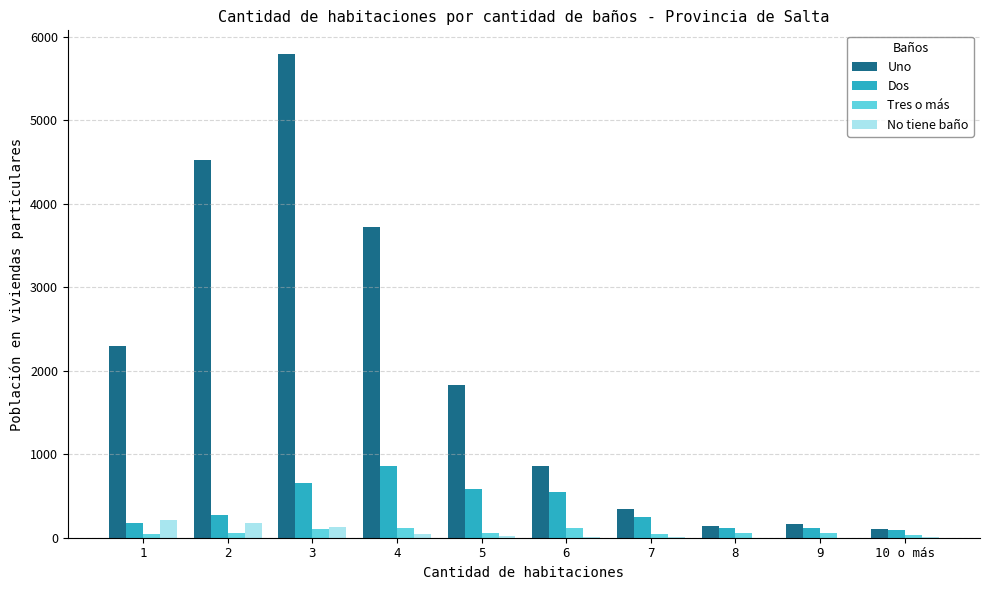

Which series has the largest total across all categories?

Uno